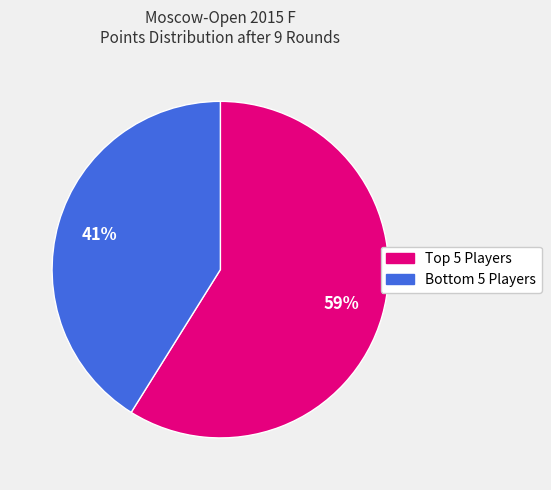

Count the number of slices in the pie.

2